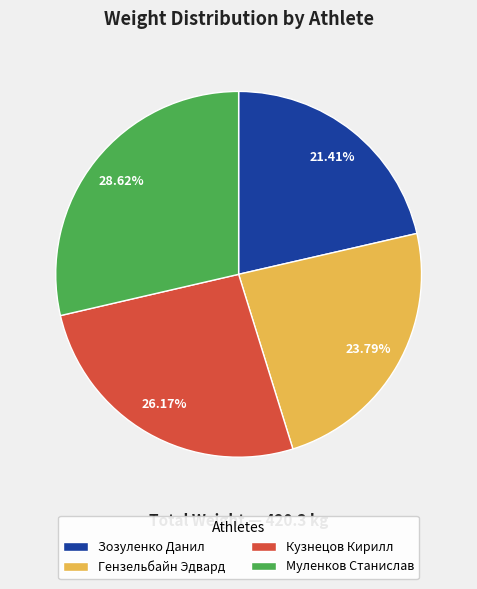

How many slices are in this pie chart?

4